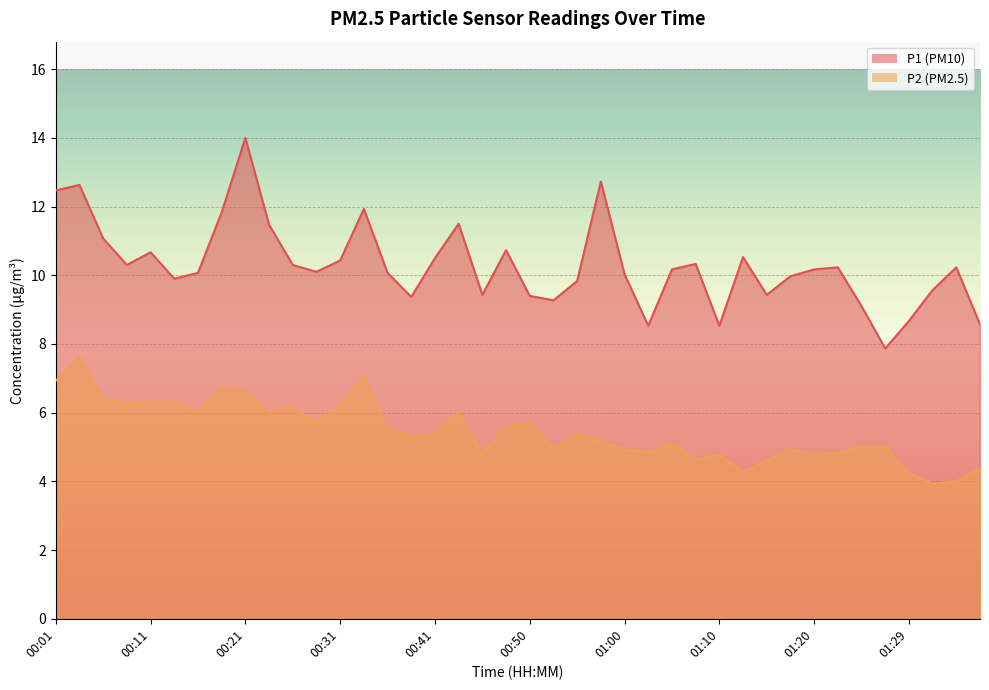

Which series has the largest total across all categories?

P1